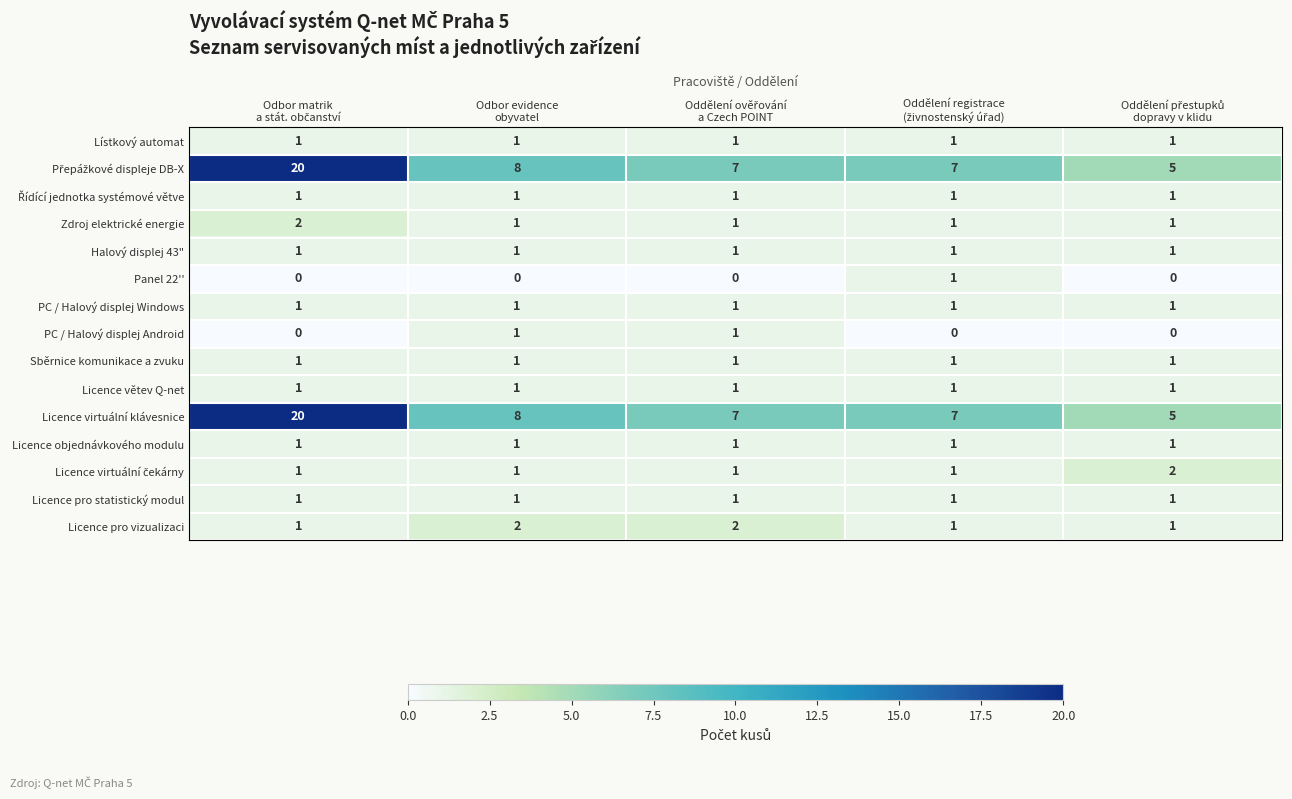

What is the sum of all PC / Halový displej Windows values?

5